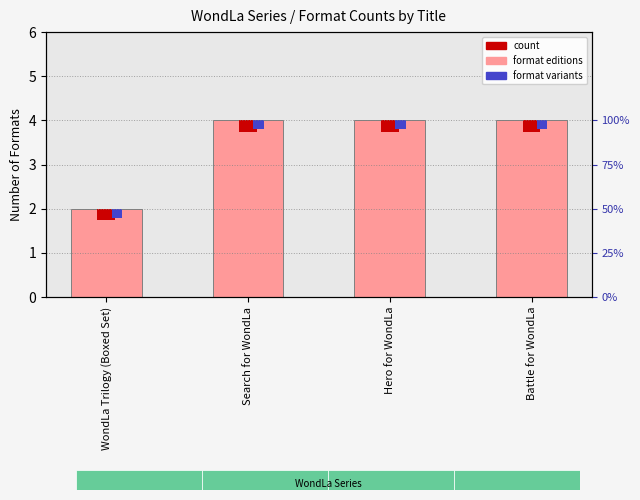

Reading left to right, extract all data points from this chart.

WondLa Trilogy (Boxed Set)=2	Search for WondLa=4	Hero for WondLa=4	Battle for WondLa=4